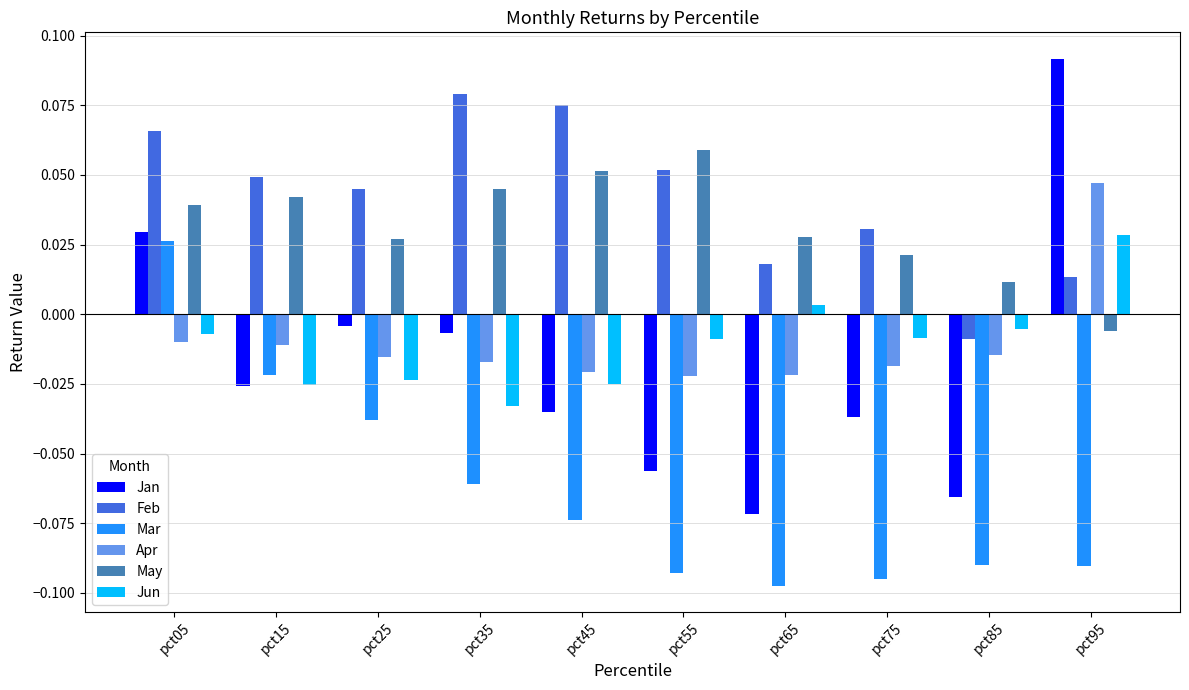

How many bars are there in total?

60